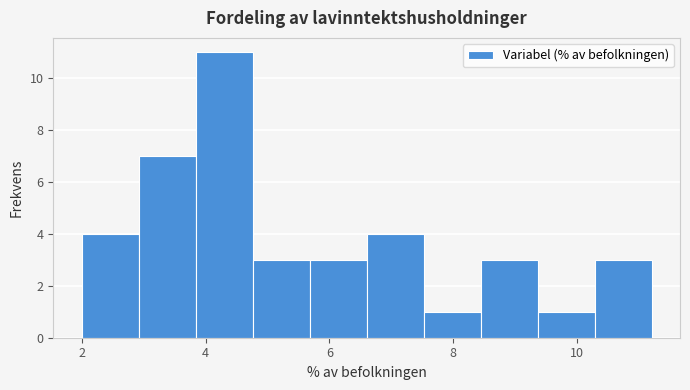

What is the height of the bar covering 9.36 to 10.28 on the x-axis? Neither the bar edges nor the heights are printed on the chart, so give them approximately, as read against the axes.

1